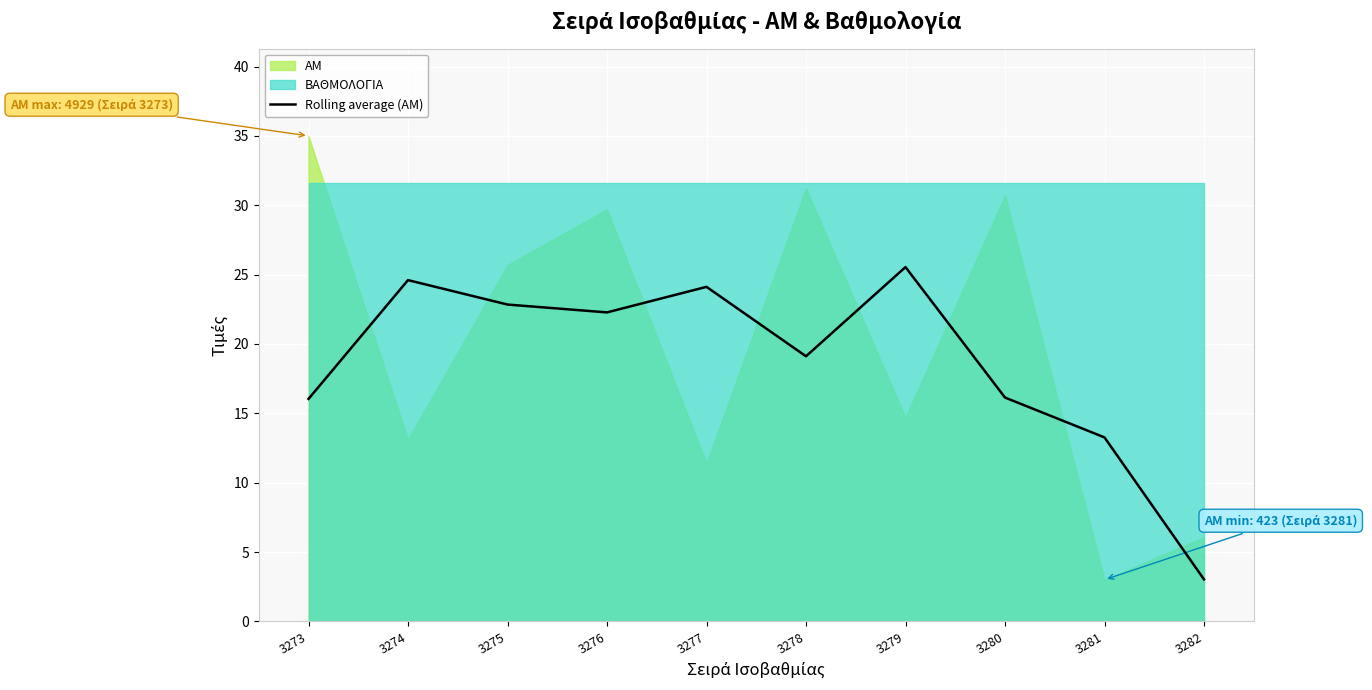

How many values are below 22?

5